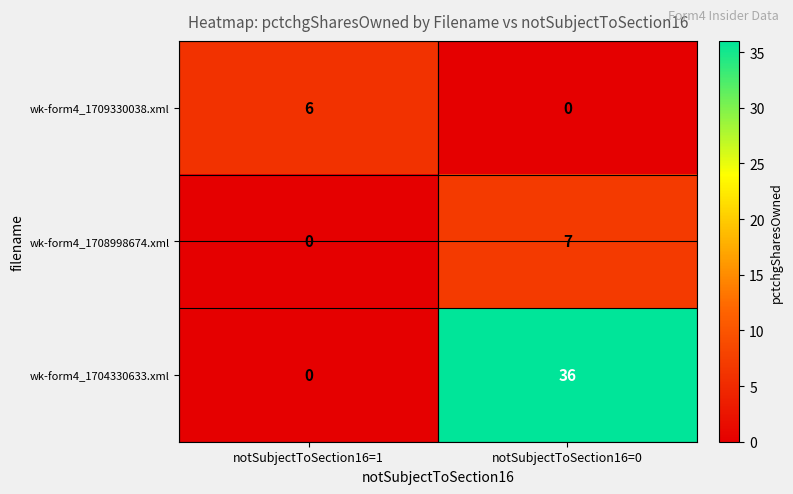

What is the total value across all series at notSubjectToSection16=1?

6